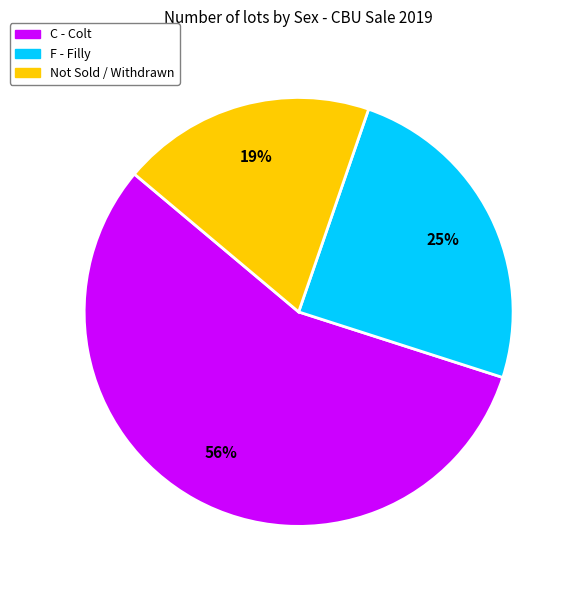

To the nearest percent, what is the average slice percentage?

33%